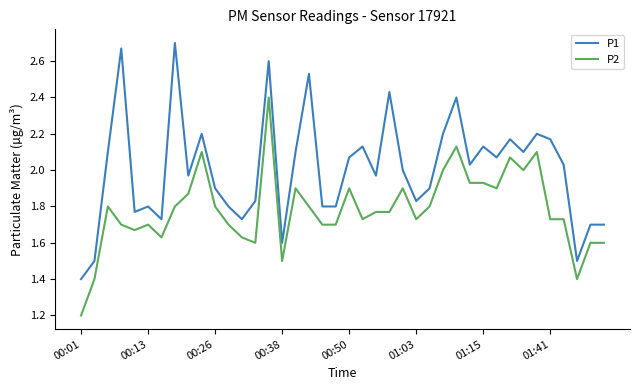

What is the minimum value for P2?

1.2